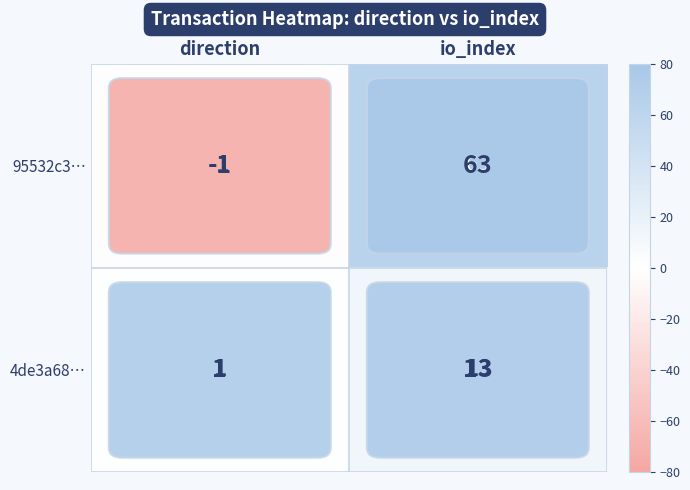

At which category is the sum across all series the highest?

io_index